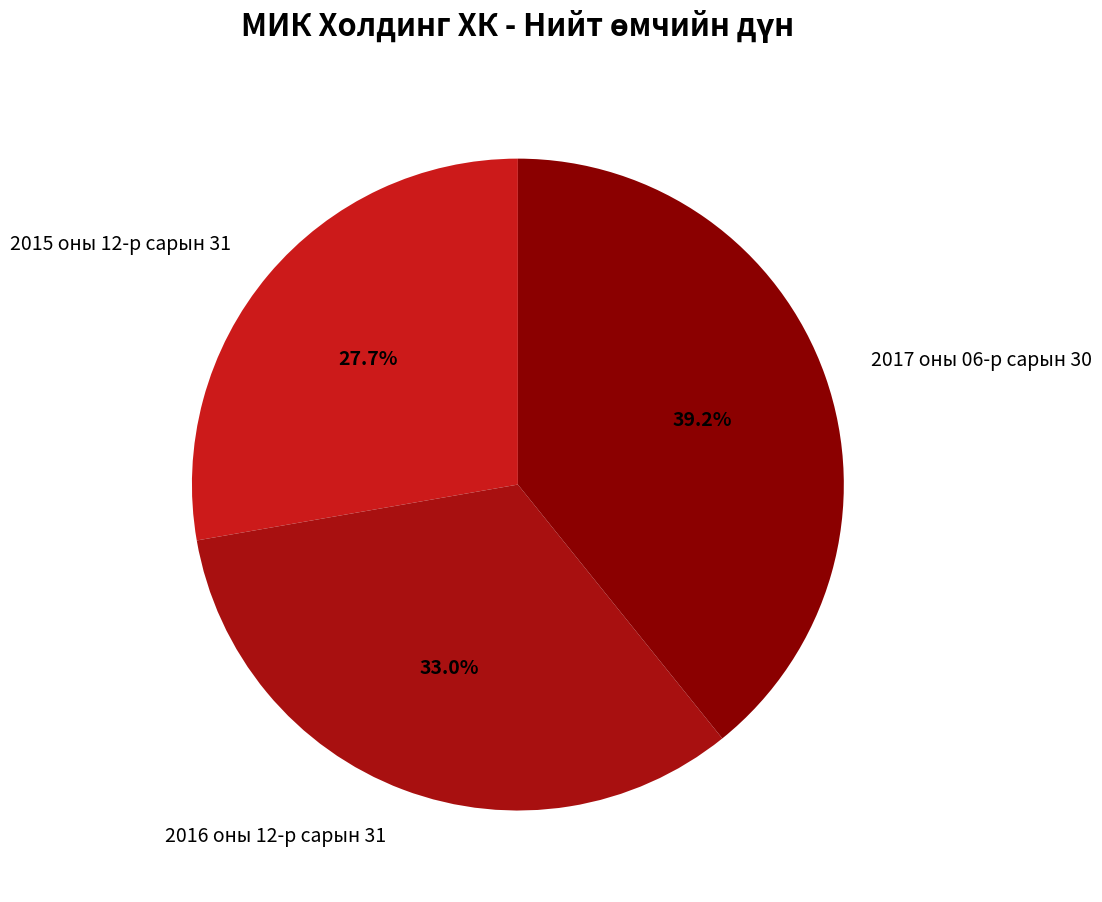

To the nearest percent, what percentage of the pie is 2016 оны 12-р сарын 31?

33%